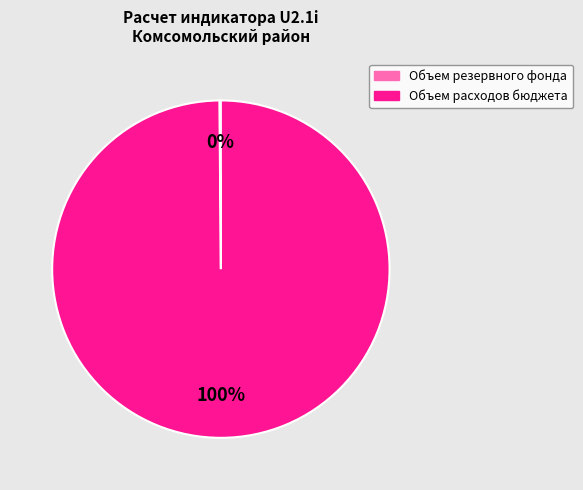

Does Объем расходов бюджета represent more than half of the total?

Yes